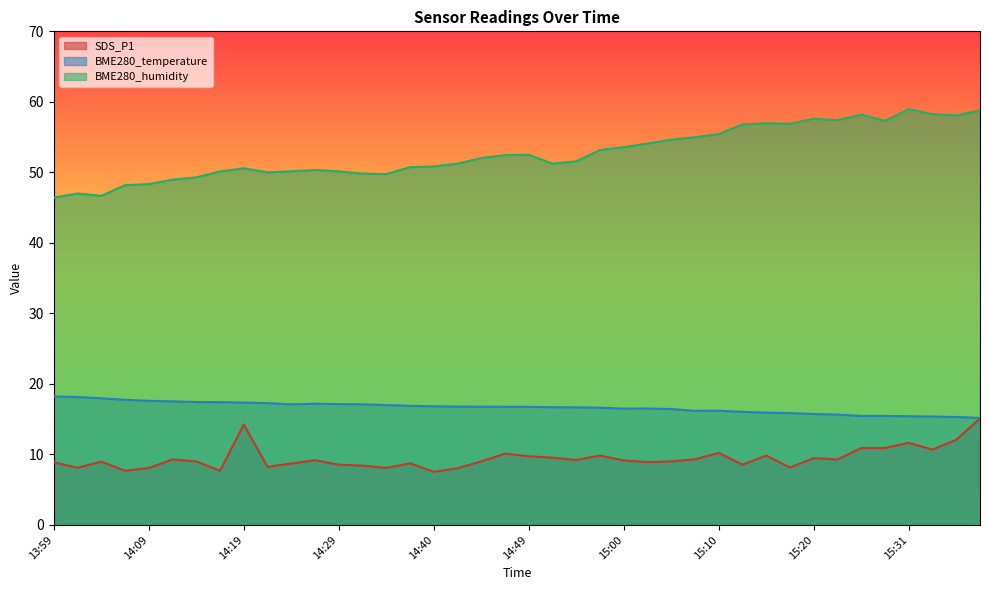

Which category has the lowest value in the BME280_temperature series?

15:38